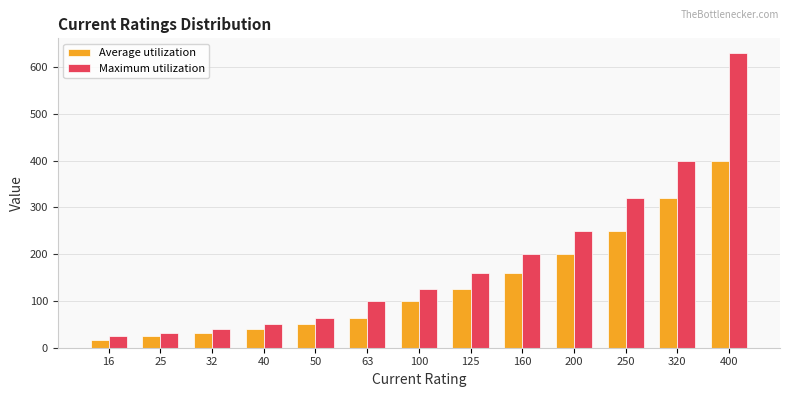

How many values in the Average utilization series are below 100?

6